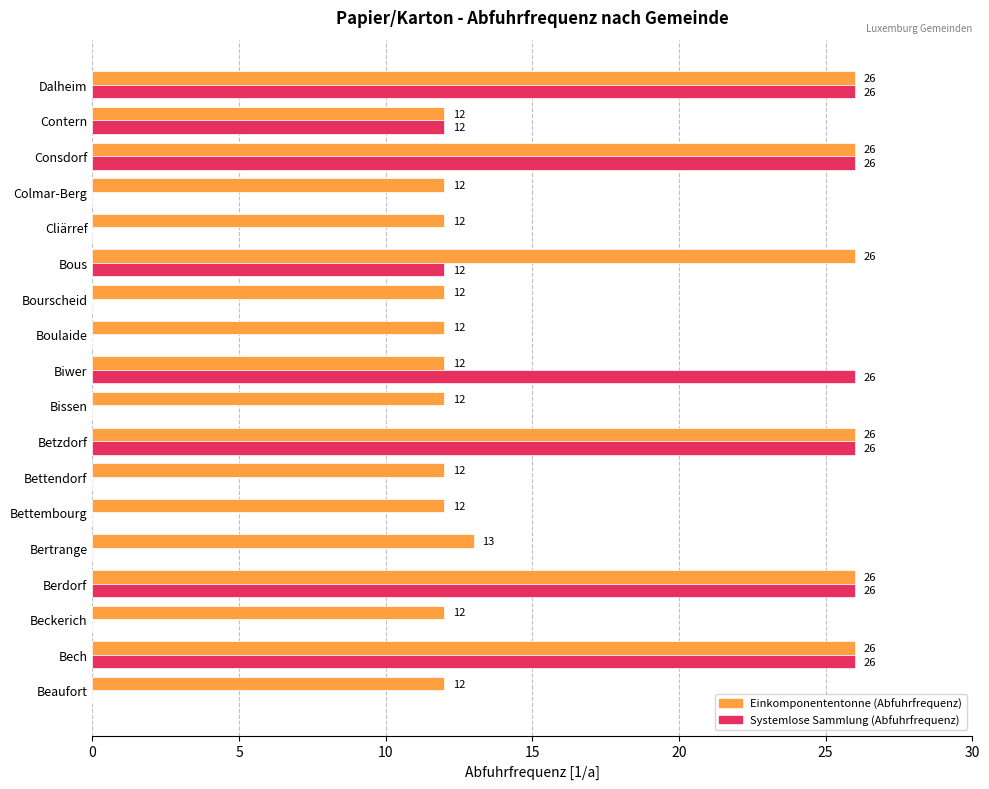

What is the total value across all series at Colmar-Berg?

12